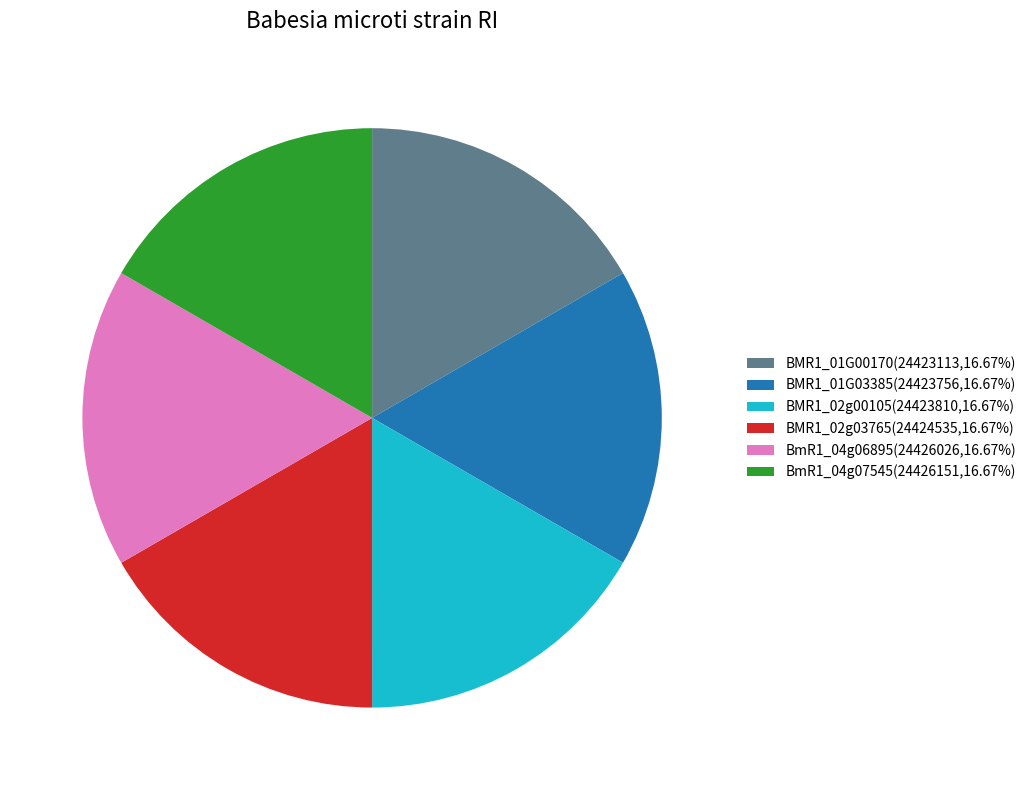

Is there any slice that represents more than half of the pie?

No